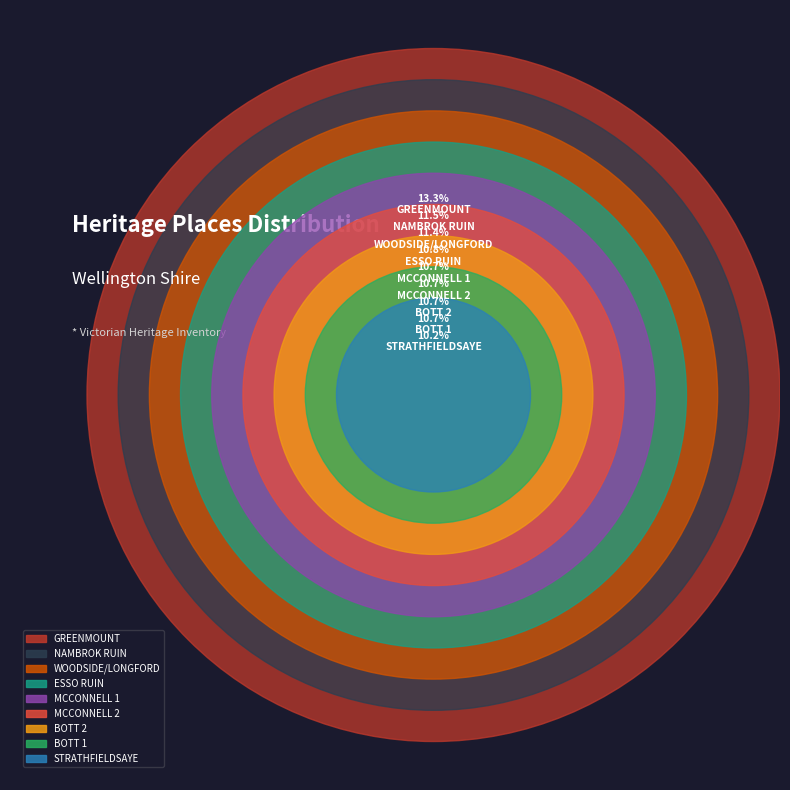

To the nearest percent, what is the combined percentage of WOODSIDE/LONGFORD and BOTT 2?

22%